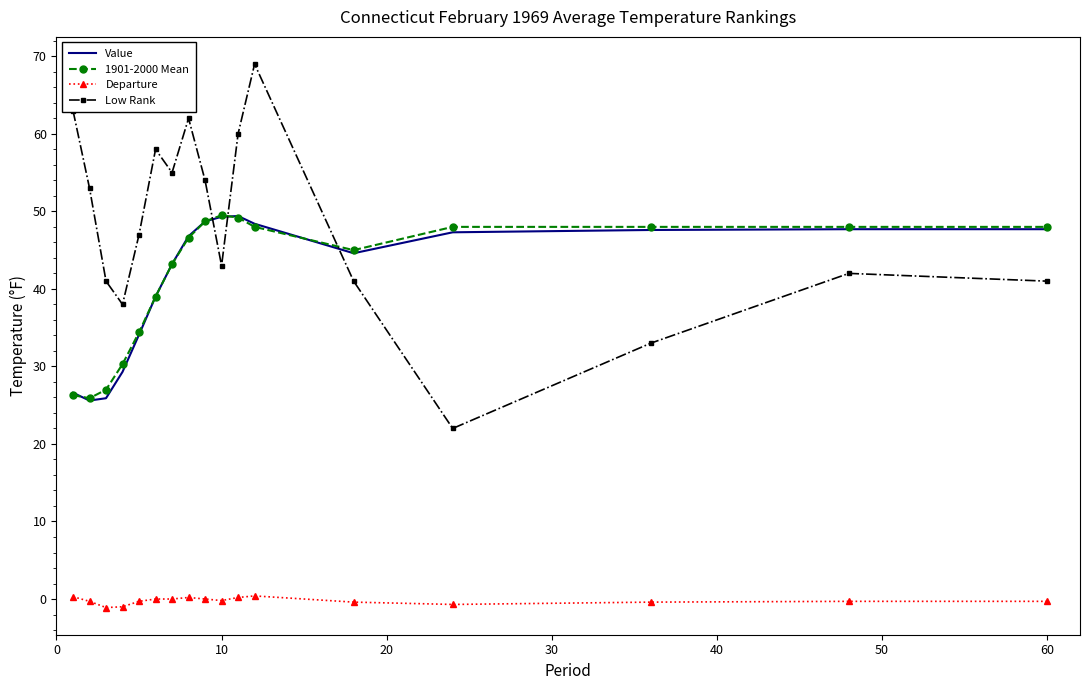

Which series has the largest range (max minus min)?

Low Rank